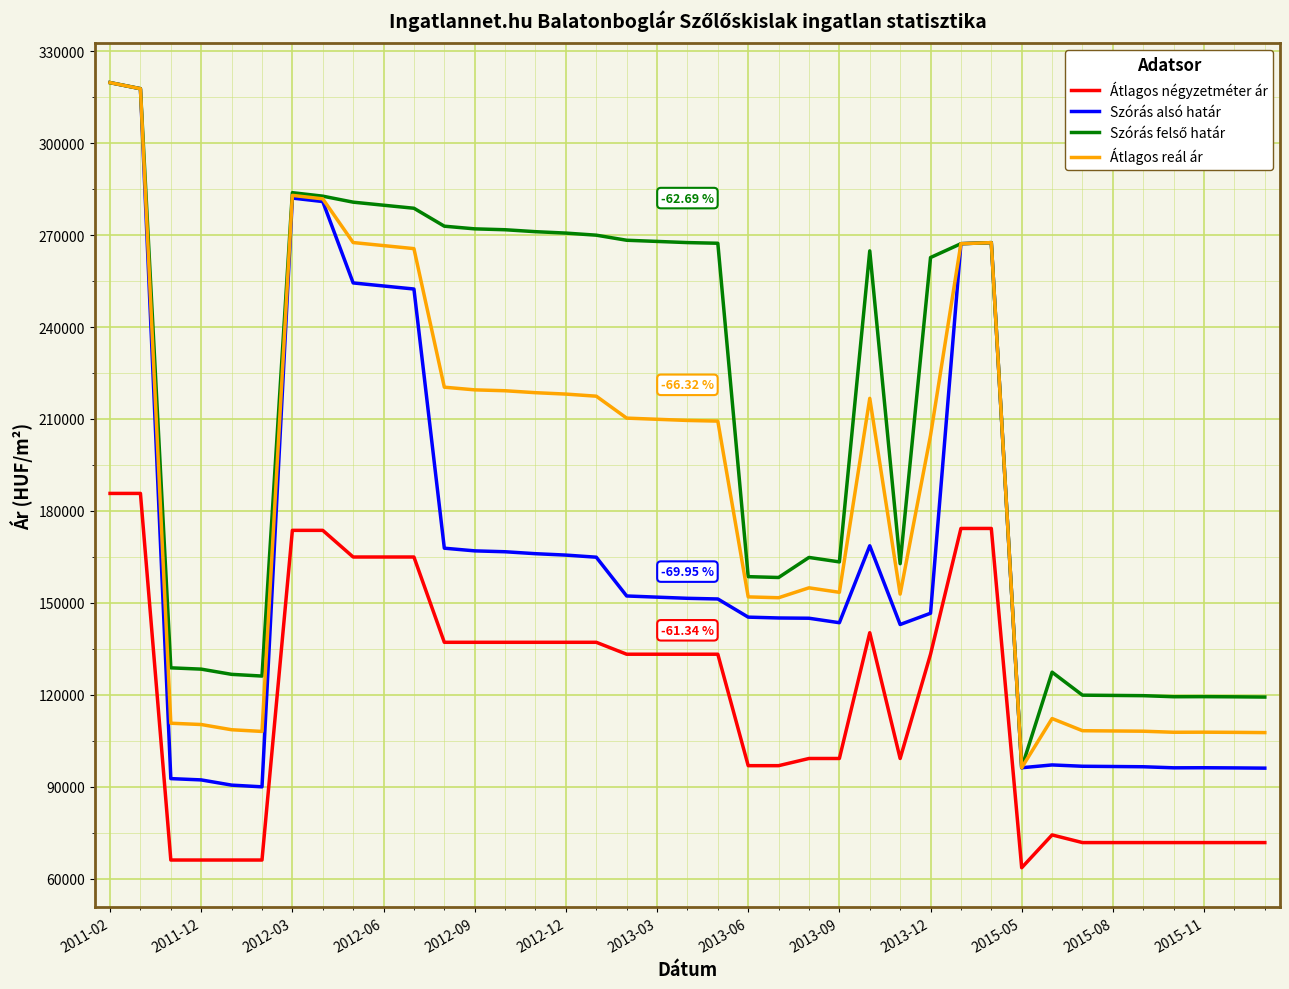

True or false: Szórás alsó határ and Átlagos négyzetméter ár cross at least once.

False